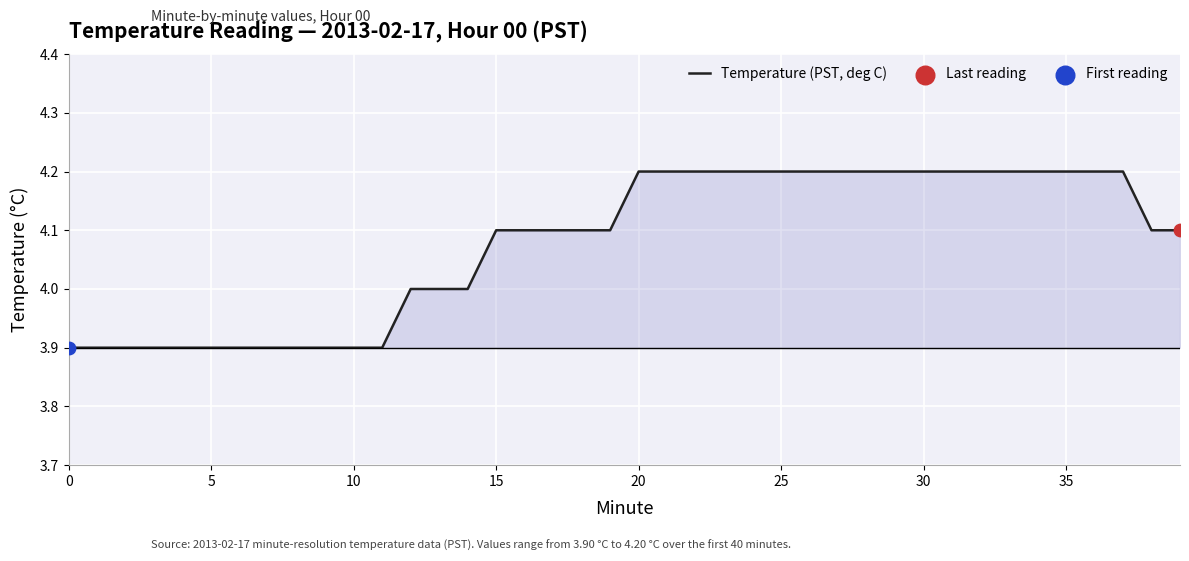

What is the smallest value displayed?

3.9